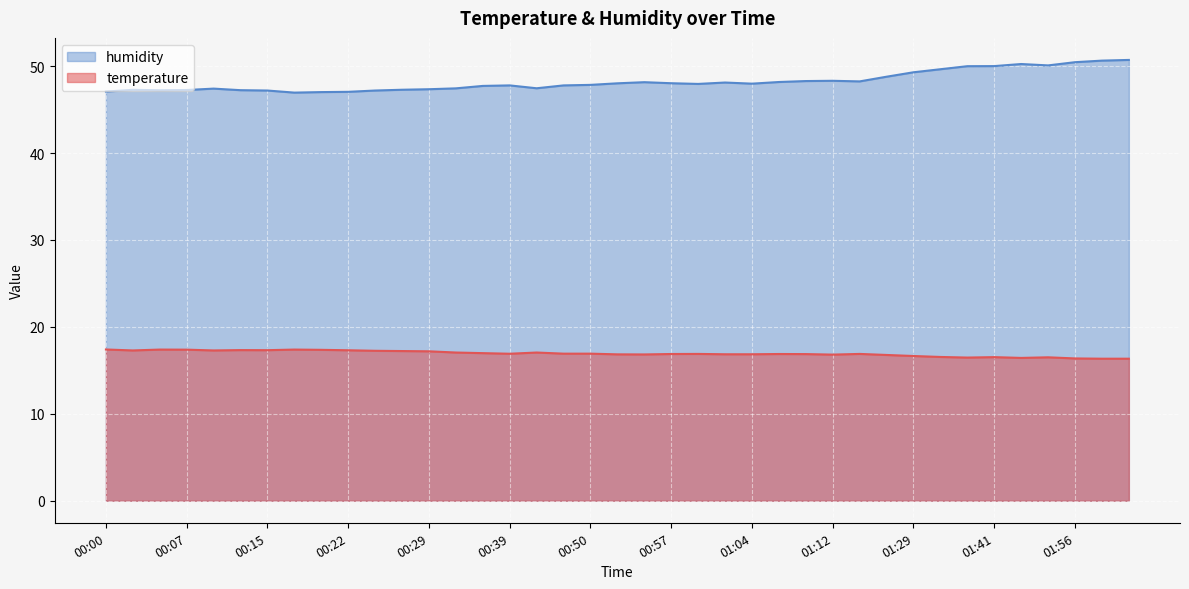

What is the label of the 37th point from the left?

01:56